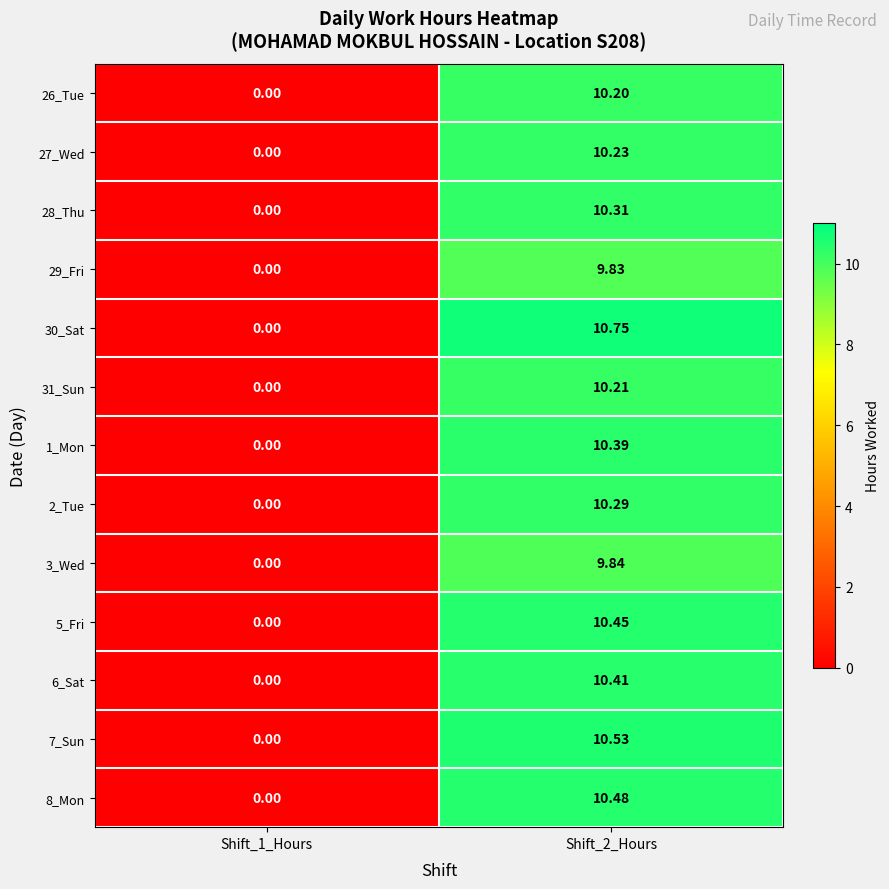

Is the value of 1_Mon at Shift_2_Hours greater than the value of 7_Sun at Shift_2_Hours?

No